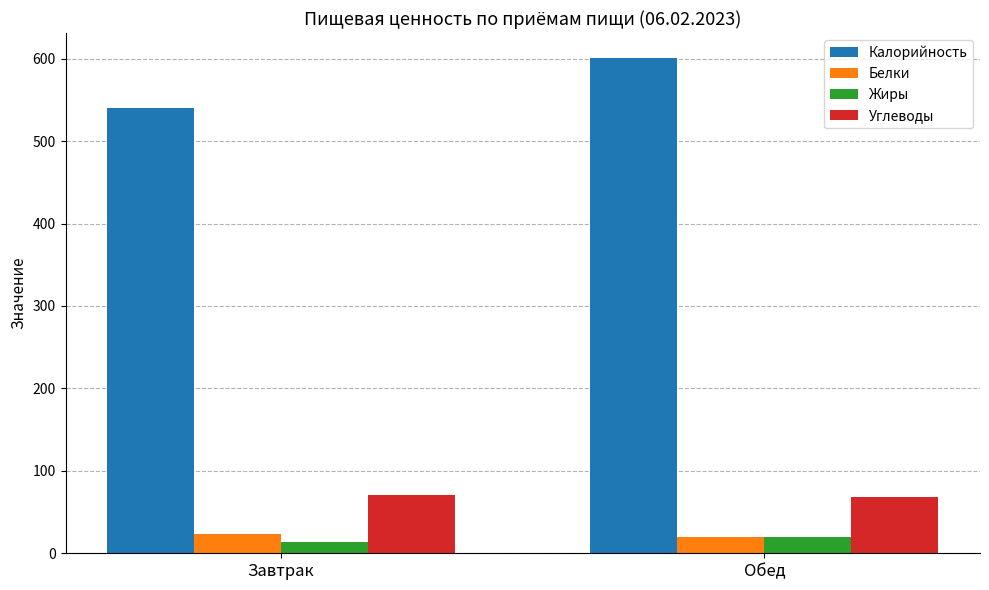

Which series has the largest range (max minus min)?

Калорийность